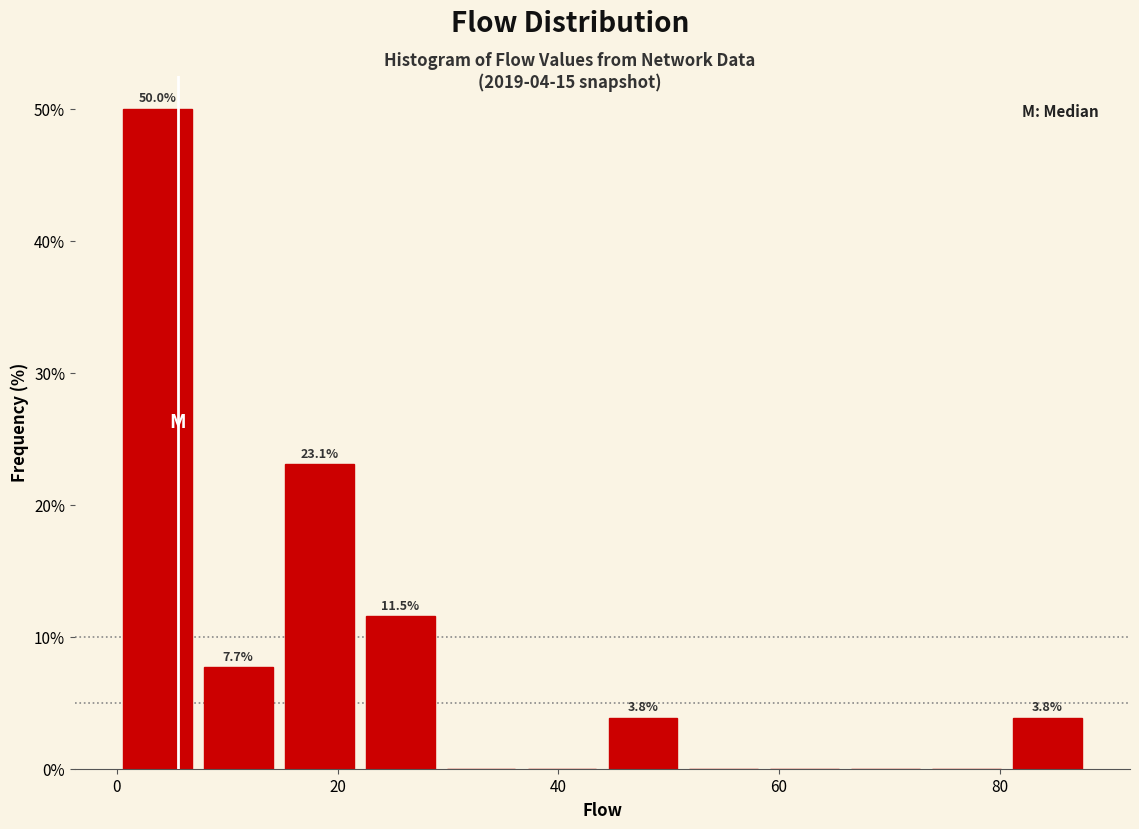

Around what value on the x-axis is the tallest bar? Give the approximate position of its centre, as read against the axis.

4